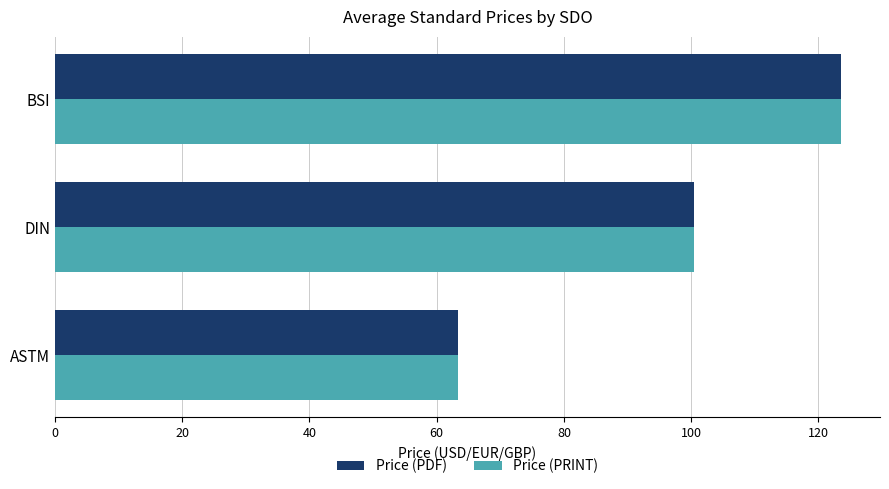

What is the difference between the maximum and minimum values in the Price (PRINT) series?

60.1